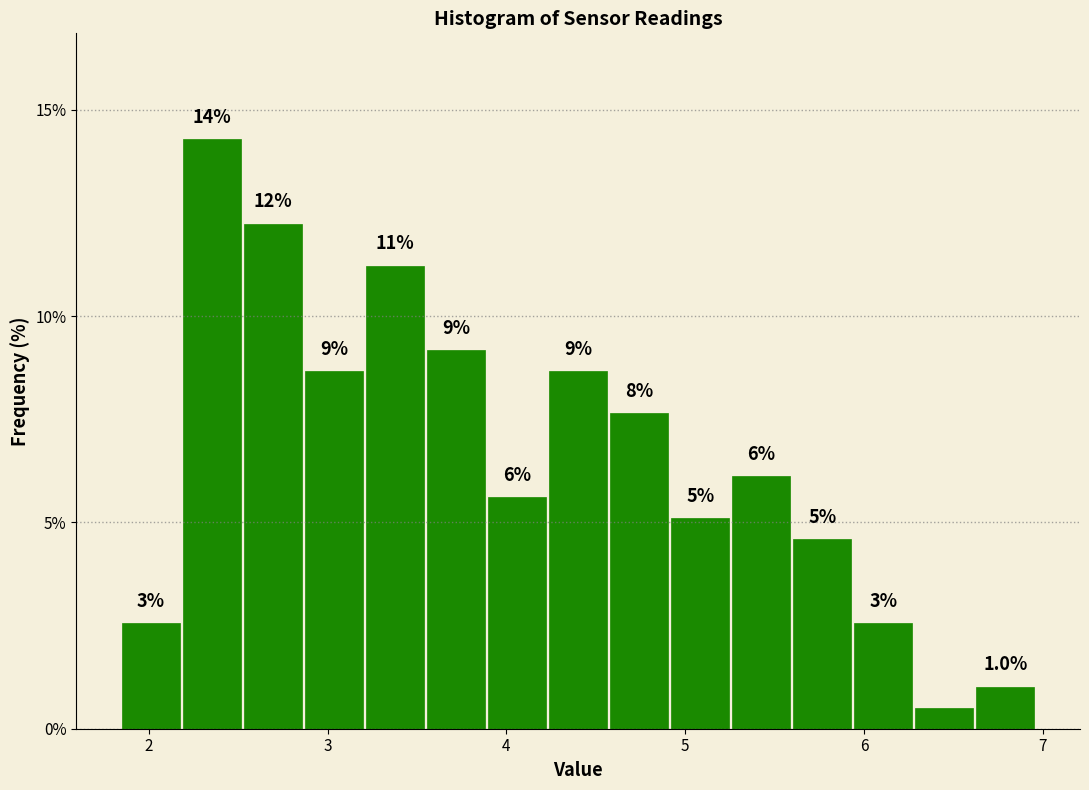

Read against the x-axis, roughly where is the centre of the tallest bar?

2.4